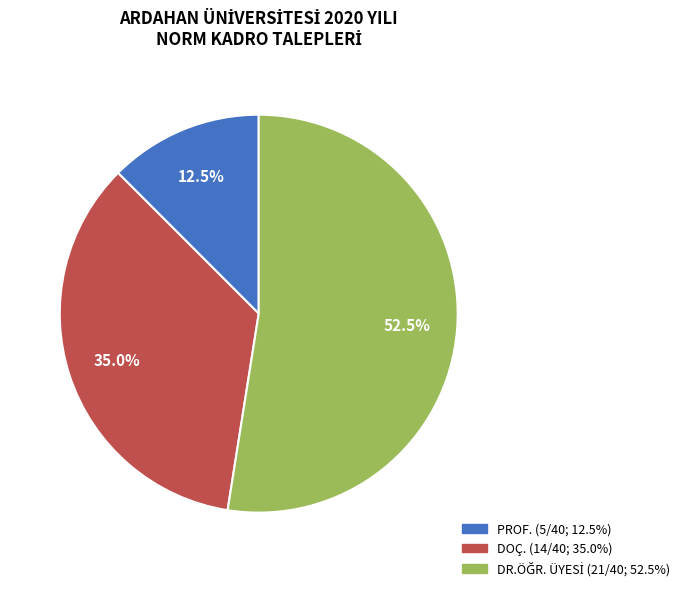

The DOÇ. slice represents 35% of the pie. True or false?

True